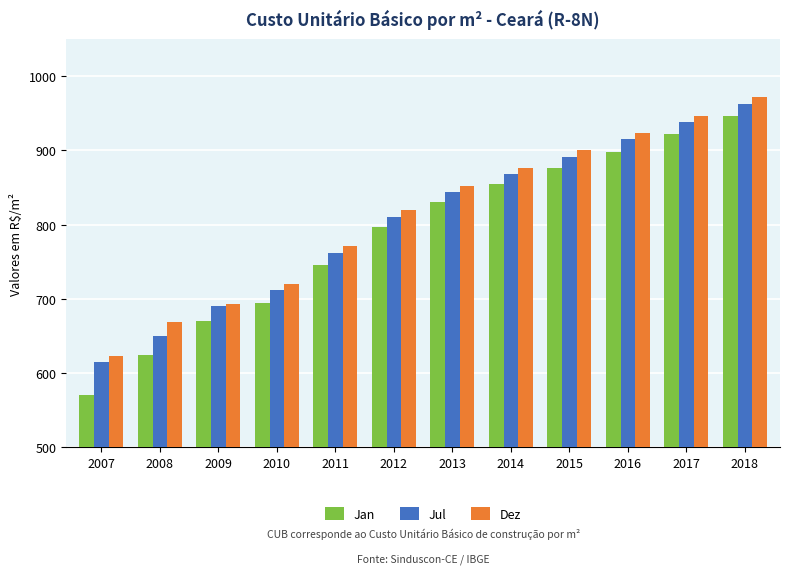

What is the approximate value of Jul at 2008?

649.8